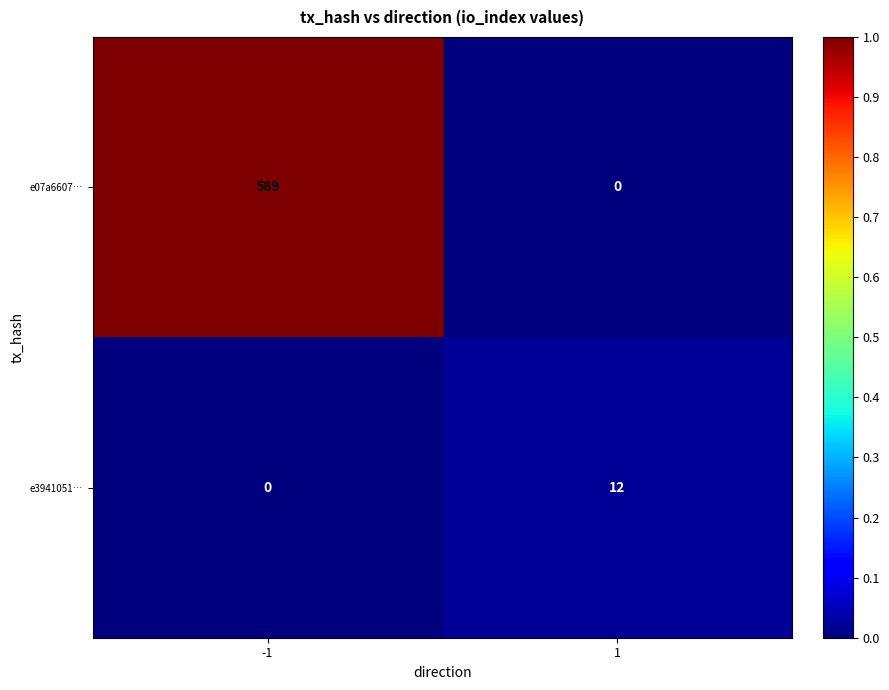

What is the maximum value for e3941051…?

12